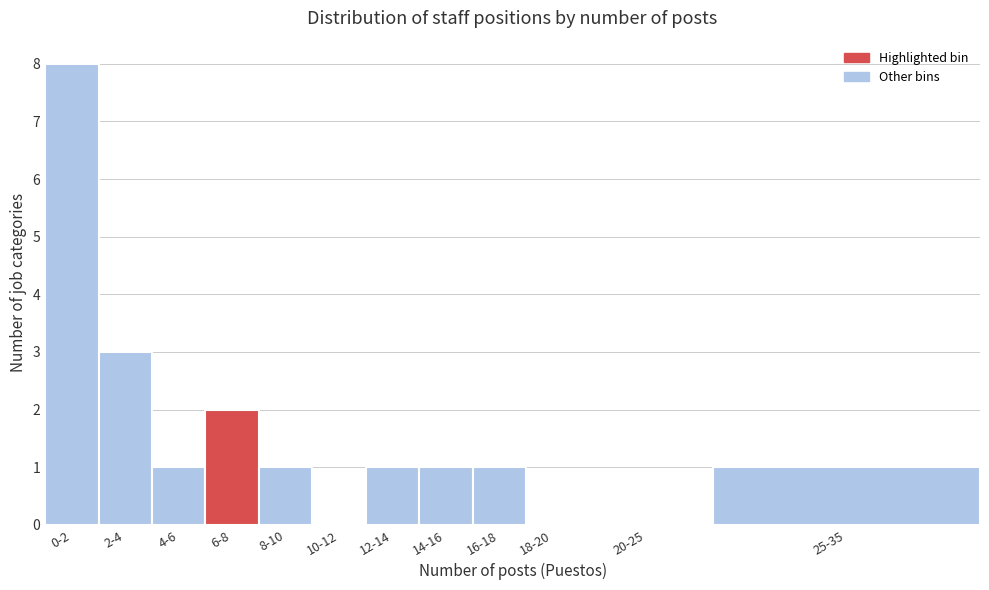

Reading right to left, list all the values displayed in this chart.

25-35=1	20-25=0	18-20=0	16-18=1	14-16=1	12-14=1	10-12=0	8-10=1	6-8=2	4-6=1	2-4=3	0-2=8